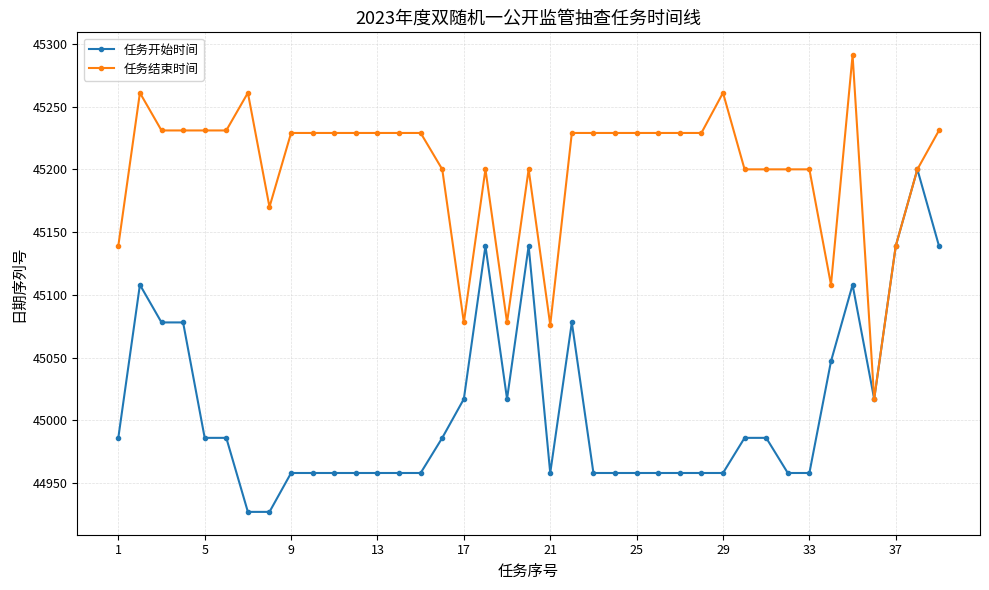

Reading left to right, list all the values displayed in this chart.

任务开始时间: 44986	45108	45078	45078	44986	44986	44927	44927	44958	44958	44958	44958	44958	44958	44958	44986	45017	45139	45017	45139	44958	45078	44958	44958	44958	44958	44958	44958	44958	44986	44986	44958	44958	45047	45108	45017	45139	45200	45139
任务结束时间: 45139	45261	45231	45231	45231	45231	45261	45170	45229	45229	45229	45229	45229	45229	45229	45200	45078	45200	45078	45200	45076	45229	45229	45229	45229	45229	45229	45229	45261	45200	45200	45200	45200	45108	45291	45017	45139	45200	45231